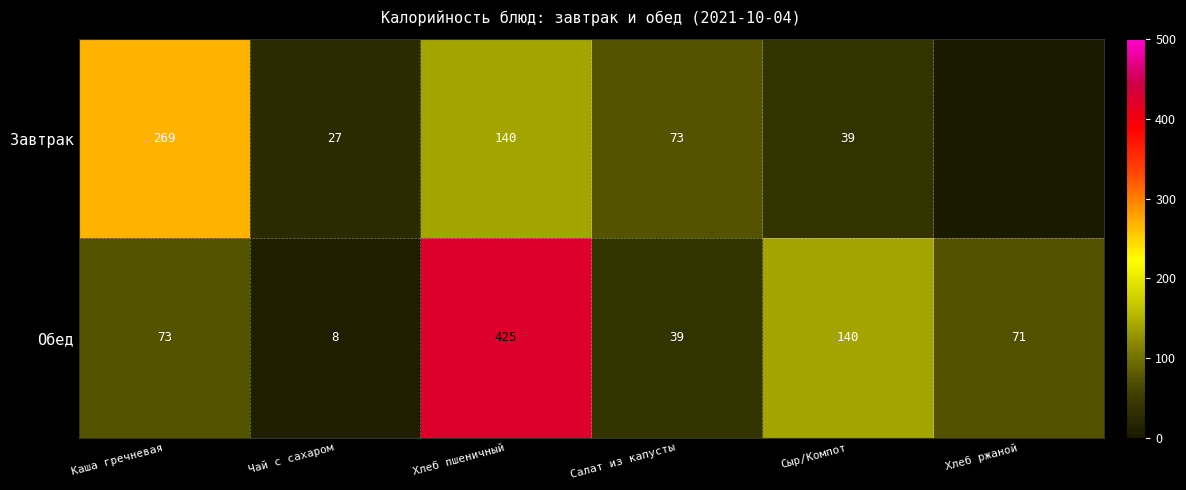

Rank the categories by Обед value from highest to lowest.

Хлеб пшеничный, Сыр/Компот, Каша гречневая, Хлеб ржаной, Салат из капусты, Чай с сахаром